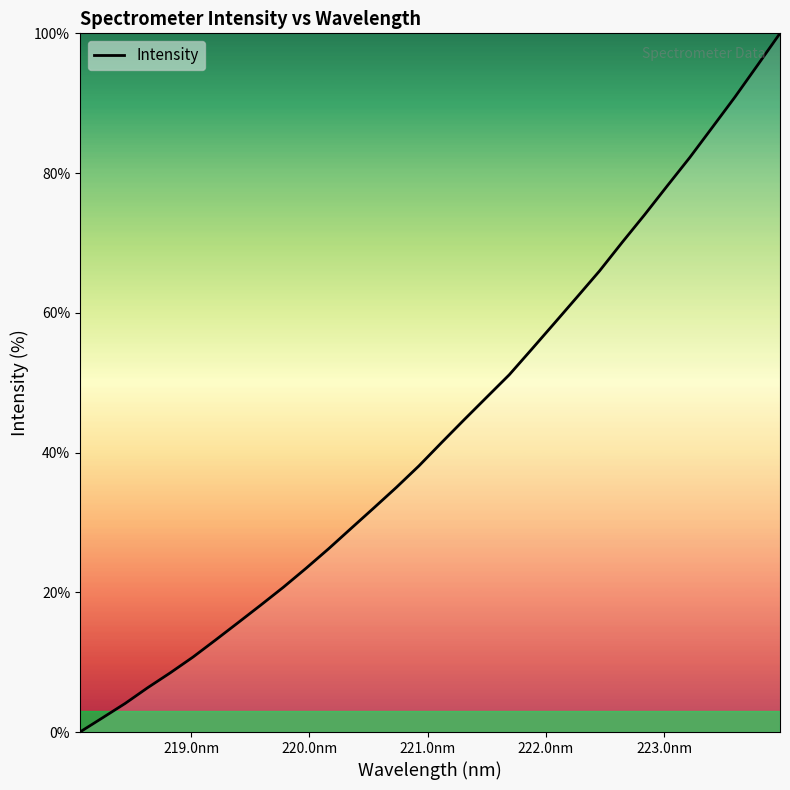

Reading left to right, transcribe all the data shown in this chart.

0.0	2.0	4.1	6.4	8.5	10.7	13.2	15.7	18.2	20.7	23.4	26.2	29.2	32.1	35.0	38.1	41.4	44.7	47.9	51.1	54.8	58.5	62.2	66.0	70.1	74.0	78.2	82.2	86.5	90.9	95.4	100.0